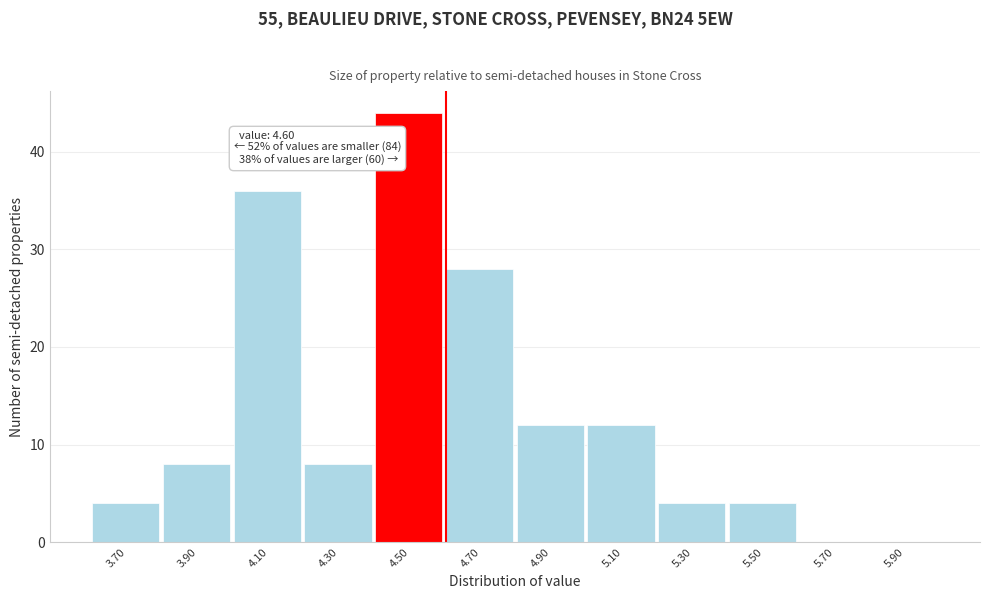

Which range on the x-axis has the tallest bar?

4.4 to 4.6